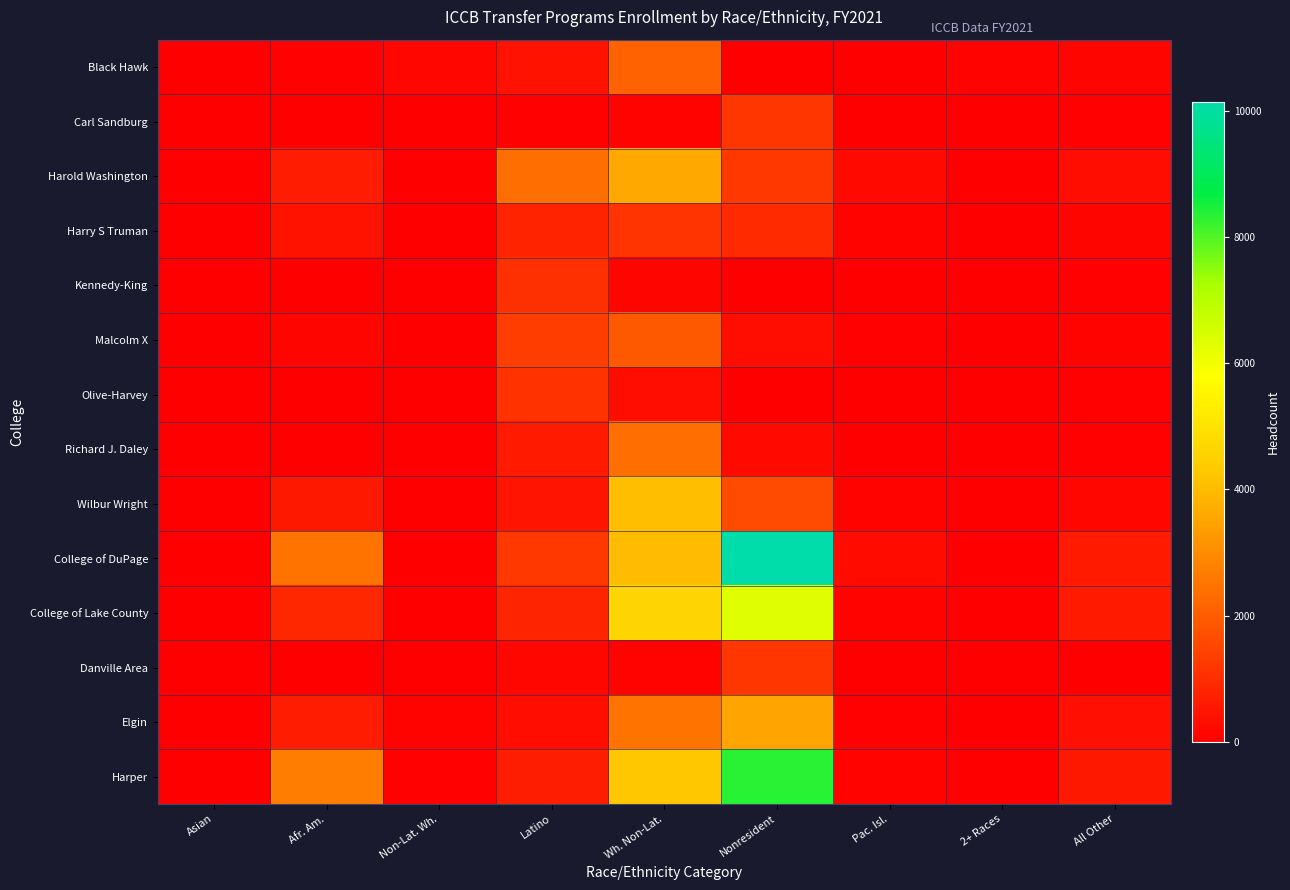

What is the difference between the highest and lowest values at Asian?

6